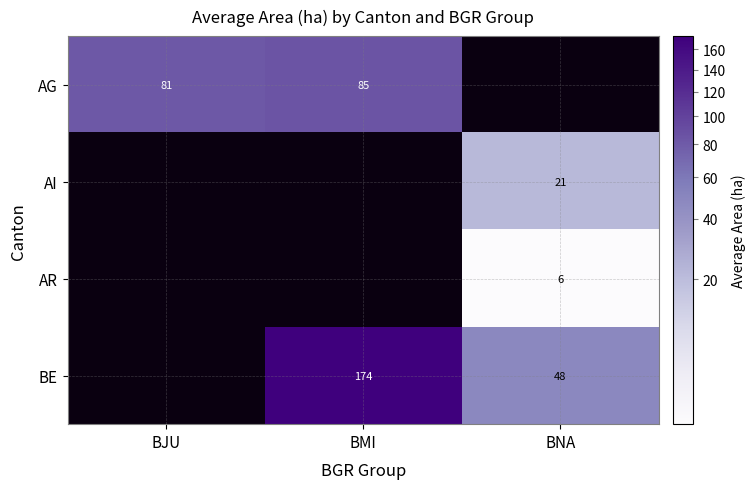

Is the value of AG at BJU greater than the value of AR at BNA?

Yes